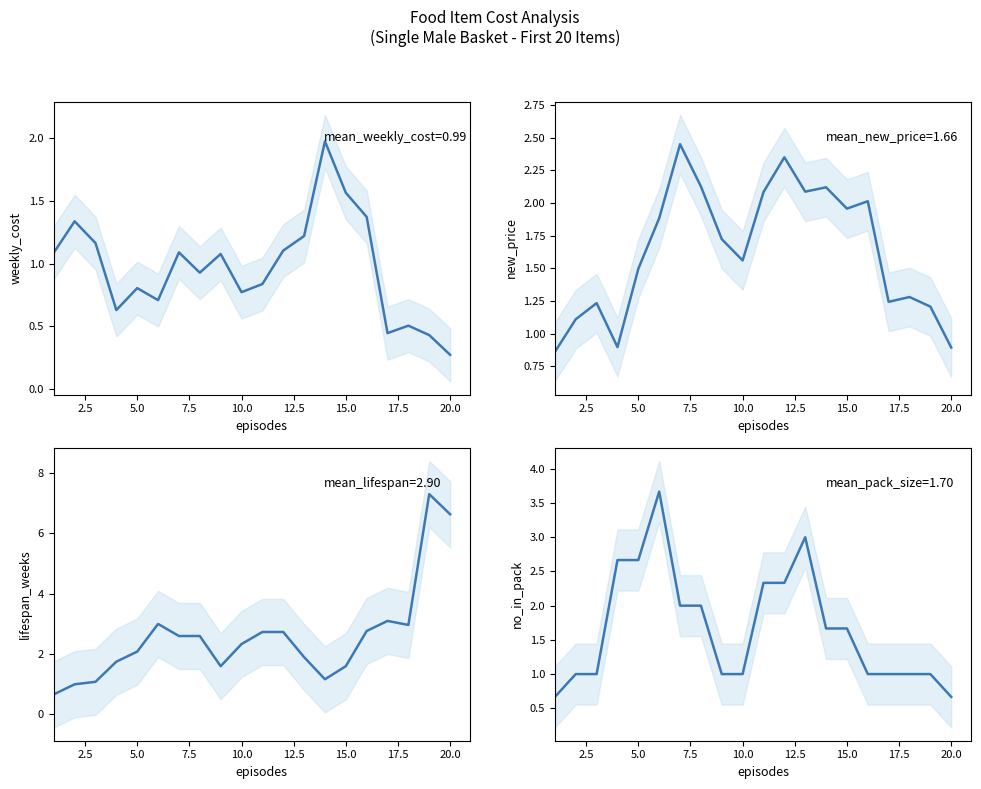

True or false: Lifespan (weeks) has more than 2 points higher than both neighbors.

True